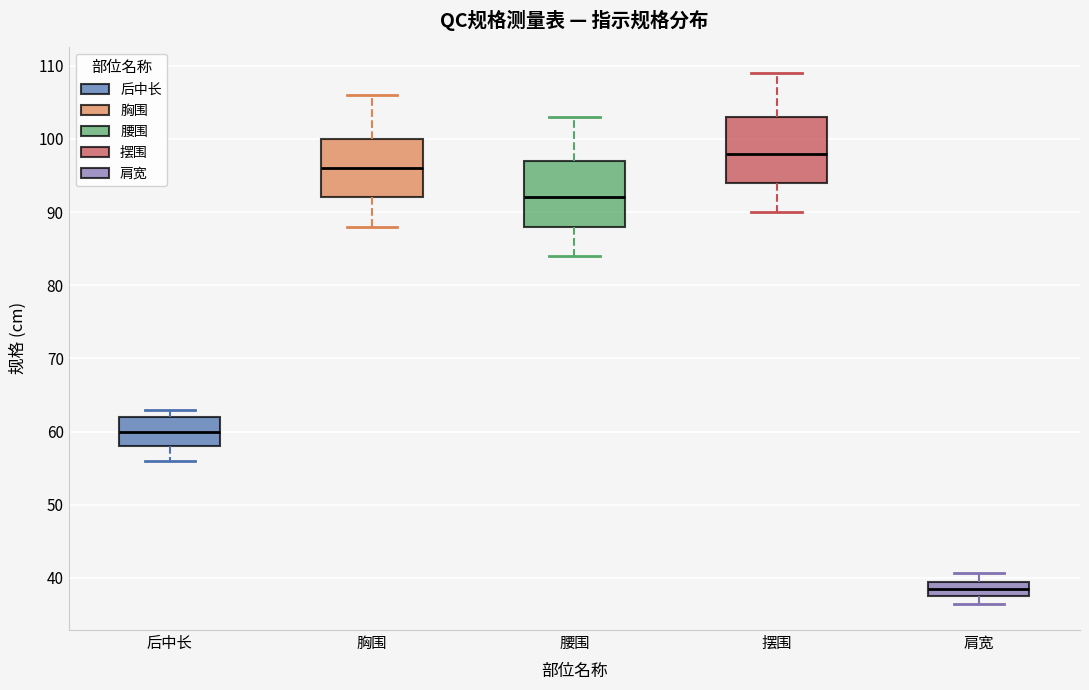

Where is the upper edge of the box for 腰围 on the y-axis? The values are not printed on the chart, so give them approximately, as read against the axis.

97